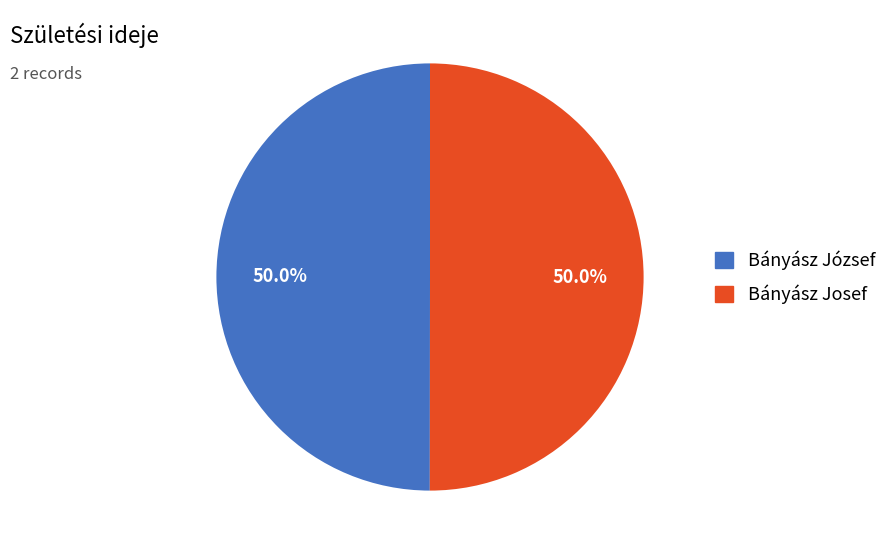

To the nearest percent, what is the combined percentage of Bányász József and Bányász Josef?

100%